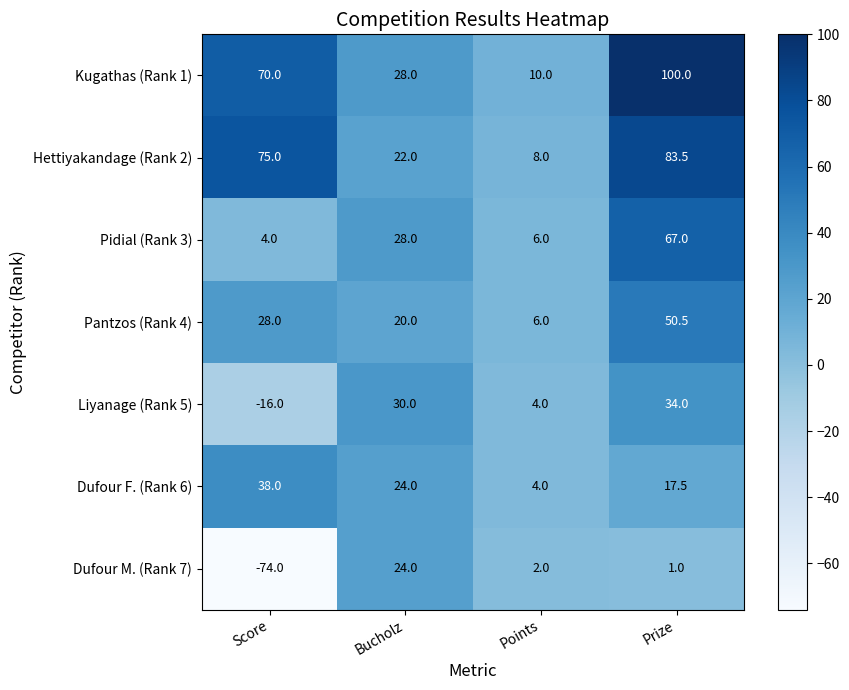

The Pidial (Rank 3) series shows 67.0 at Prize. True or false?

True